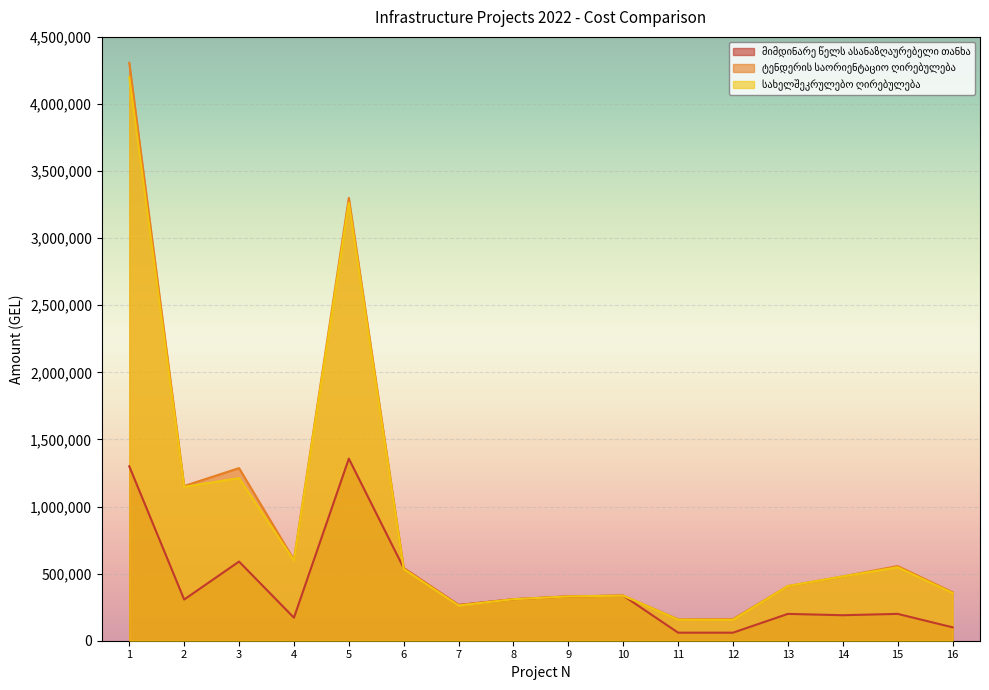

At which label does მიმდინარე წელს ასანაზღაურებელი თანხა reach its peak?

5